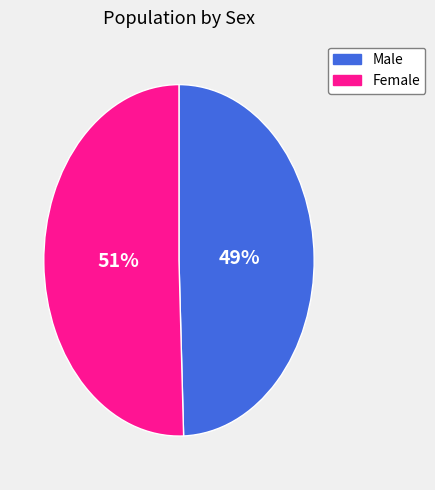

What percentage is the Female slice, to the nearest percent?

51%